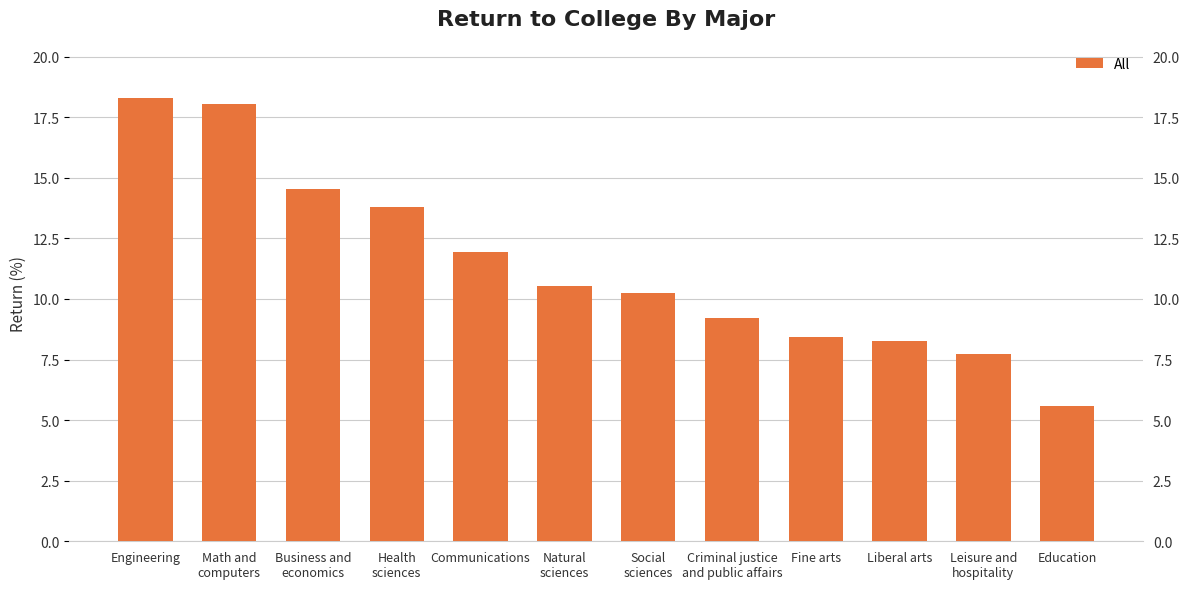

What is the label of the 1st bar from the right?

Education